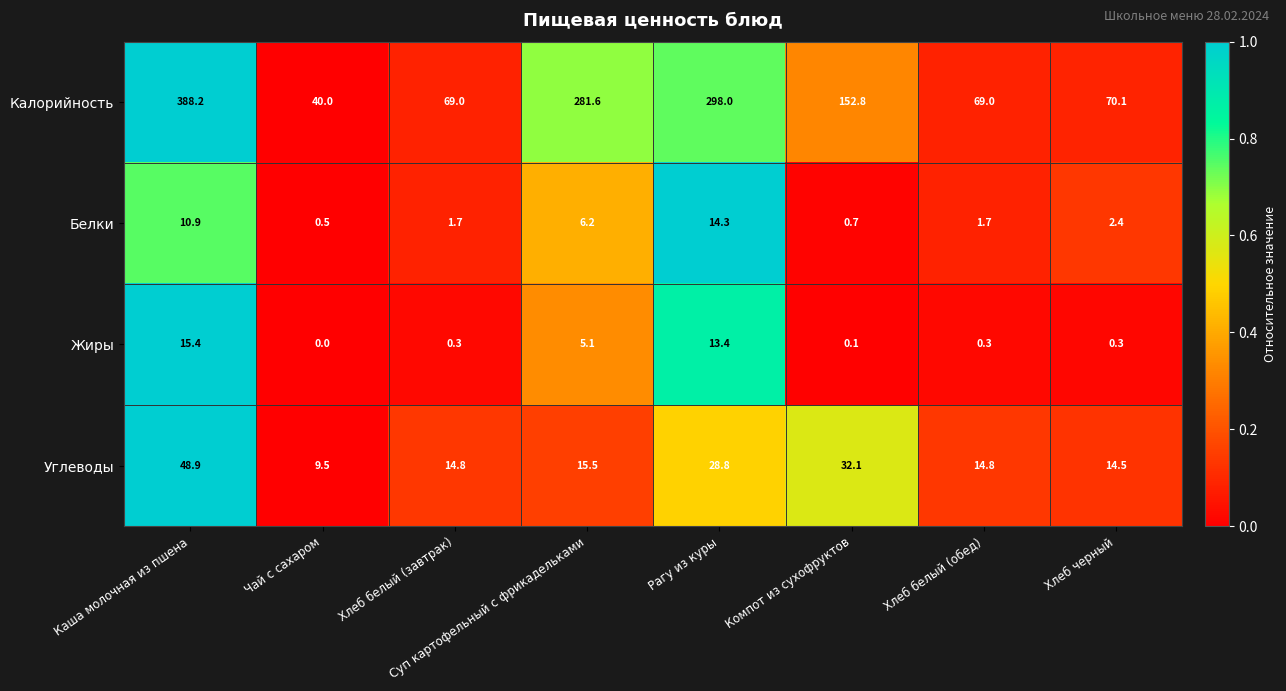

At which label is Жиры closest to 7?

Суп картофельный с фрикадельками